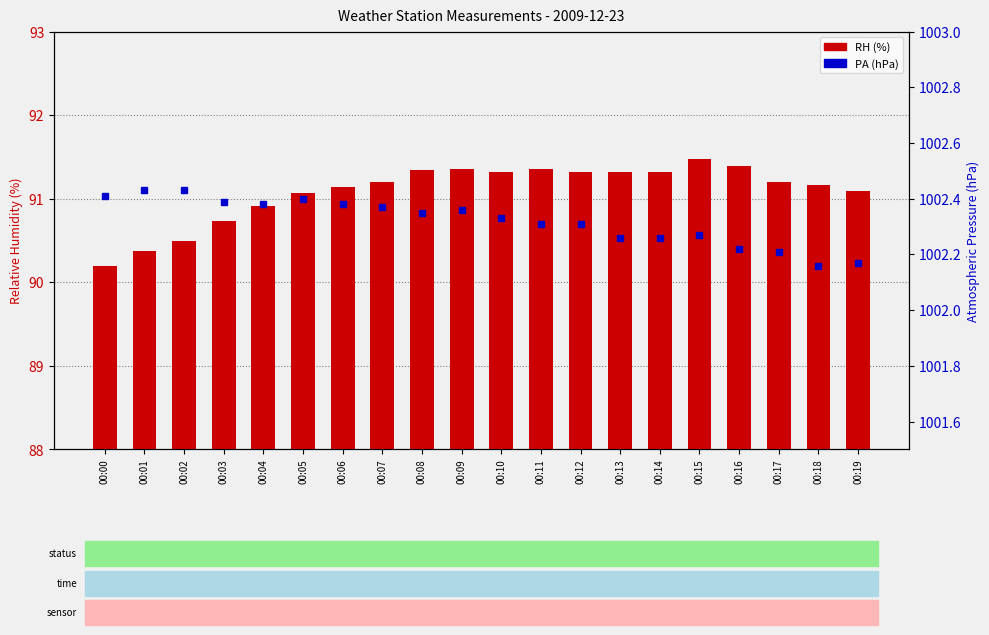

What is the difference between the maximum and minimum values in the PA (hPa) series?

0.3